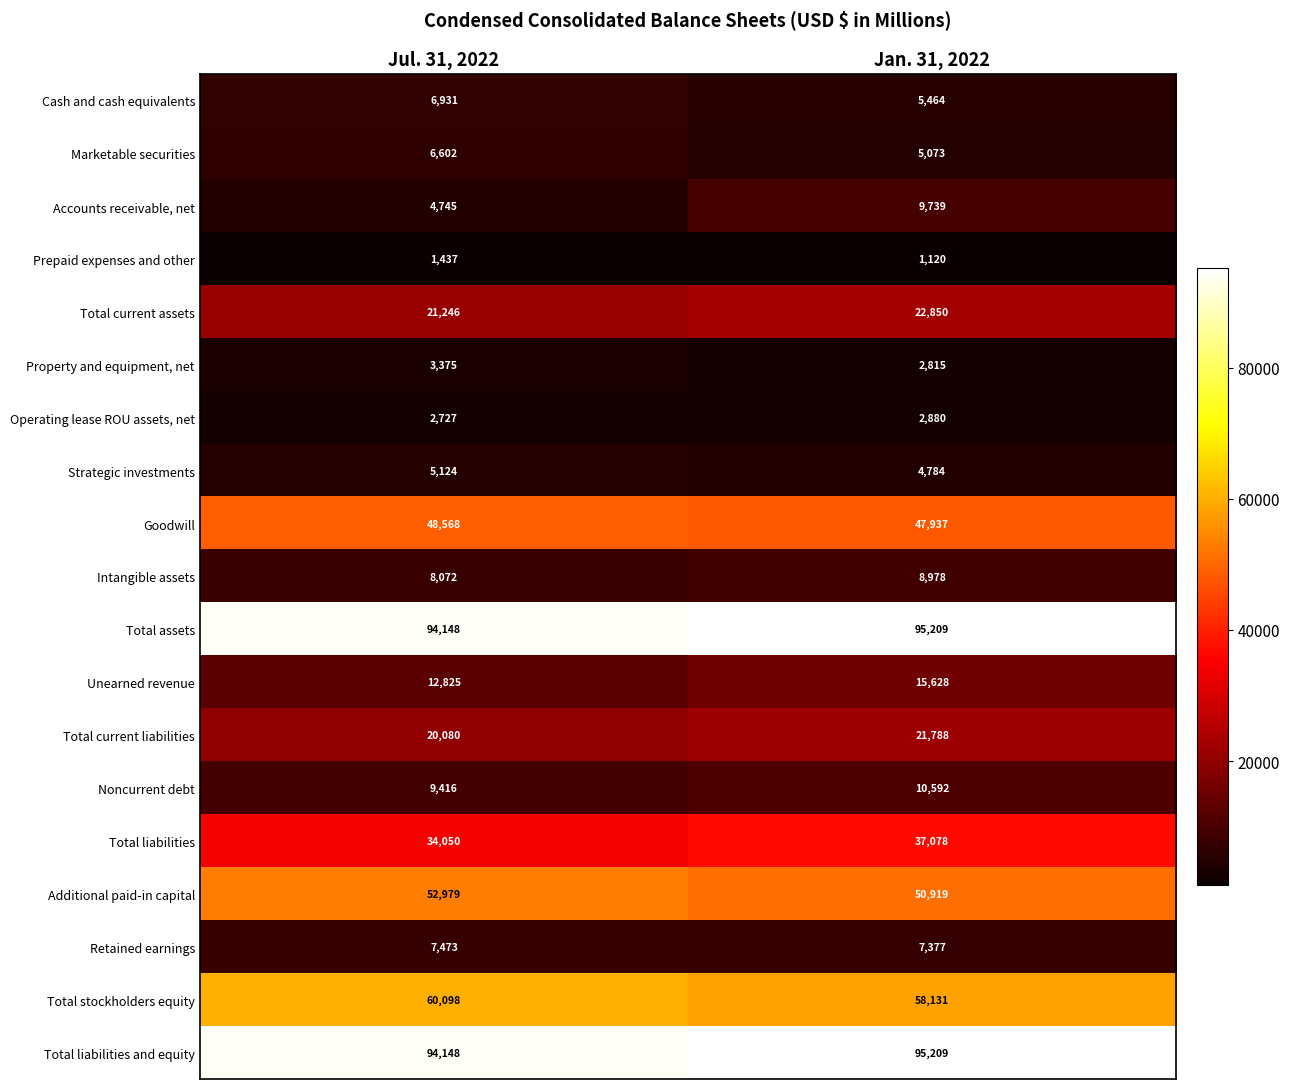

Rank the categories by Retained earnings value from lowest to highest.

Jan. 31, 2022, Jul. 31, 2022